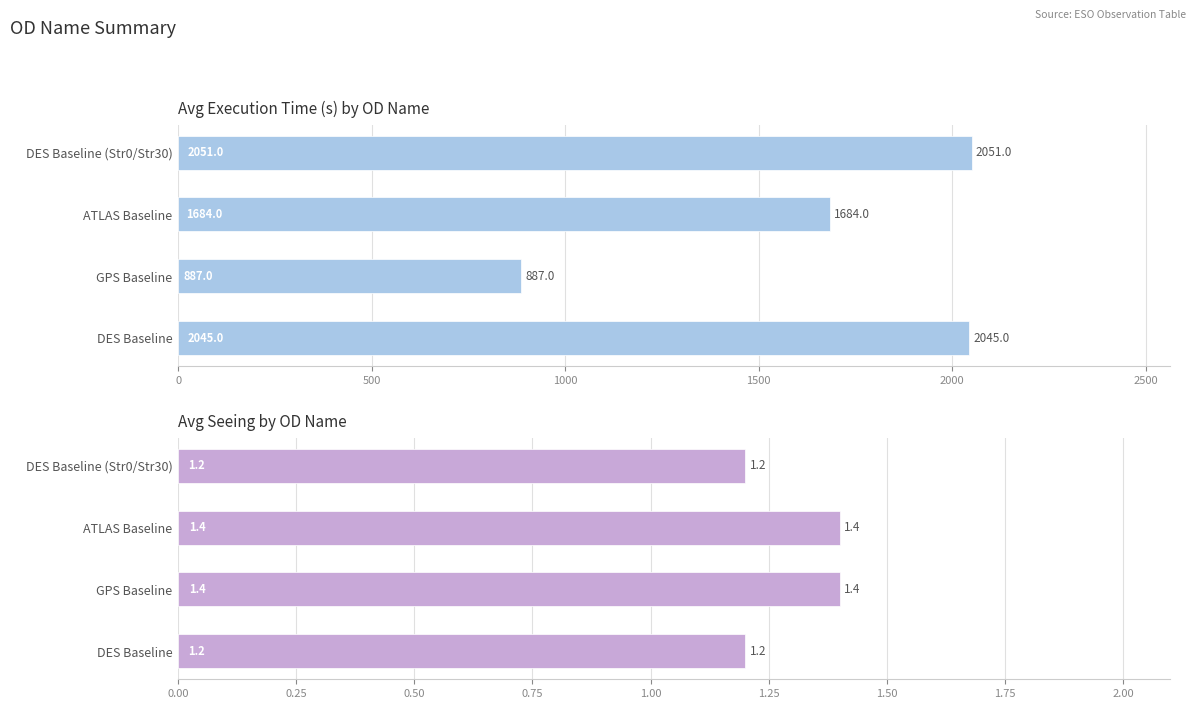

Are the bars grouped side by side (vs. stacked)?

Yes